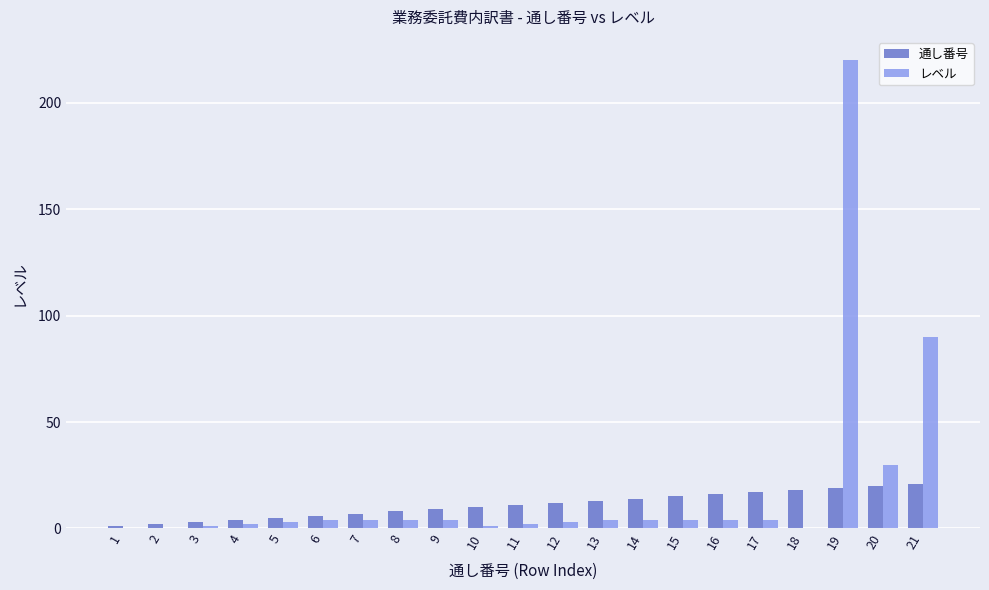

Is it true that レベル equals 3 at 12?

True